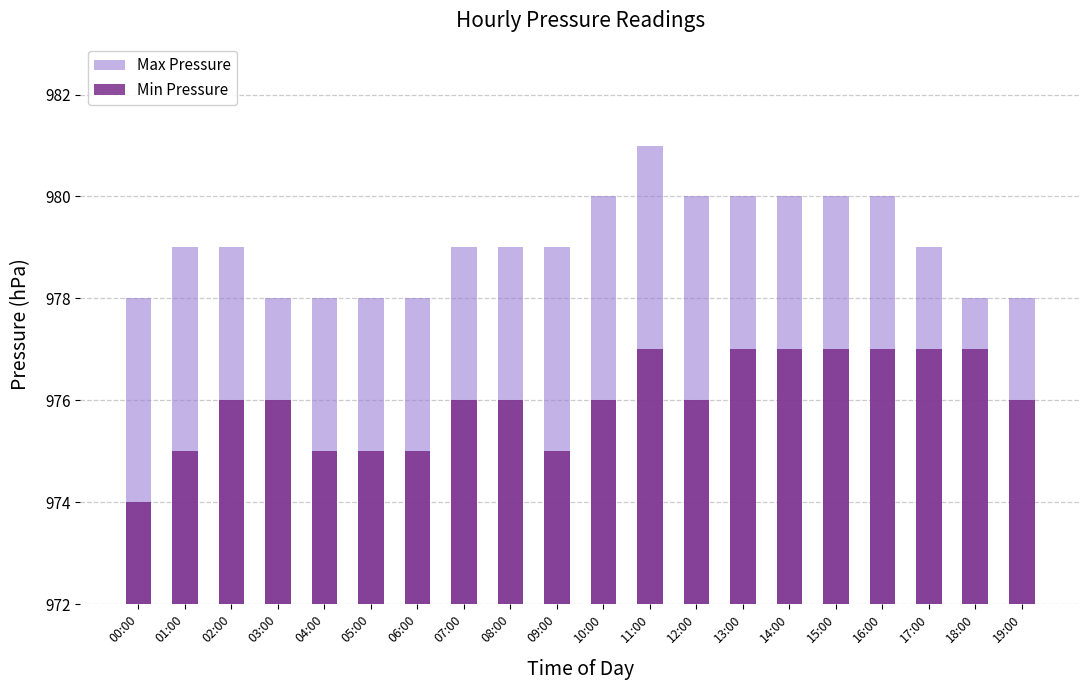

What is the total value across all series at 04:00?

1953